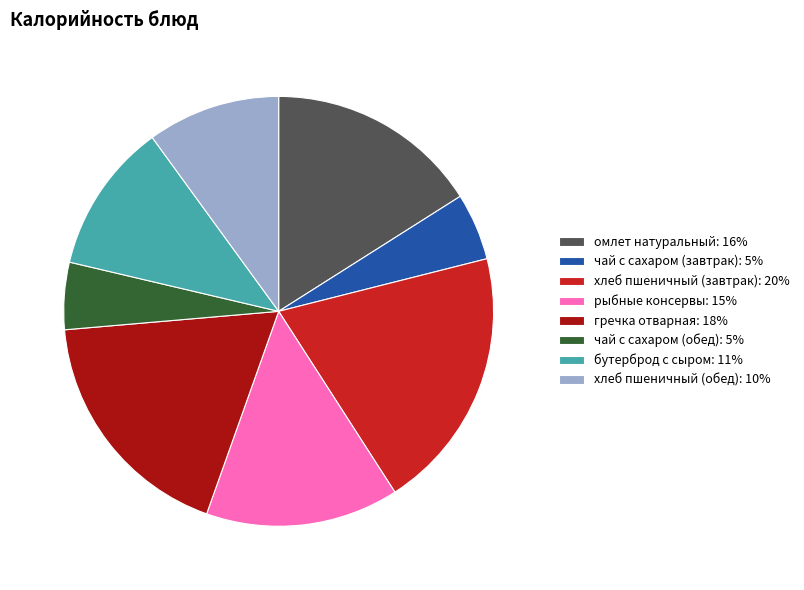

True or false: чай с сахаром (обед) accounts for 5% of the total.

True